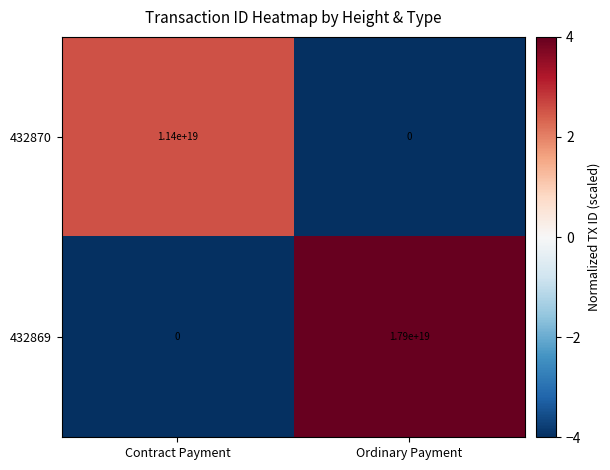

Which series has the largest total across all categories?

432869